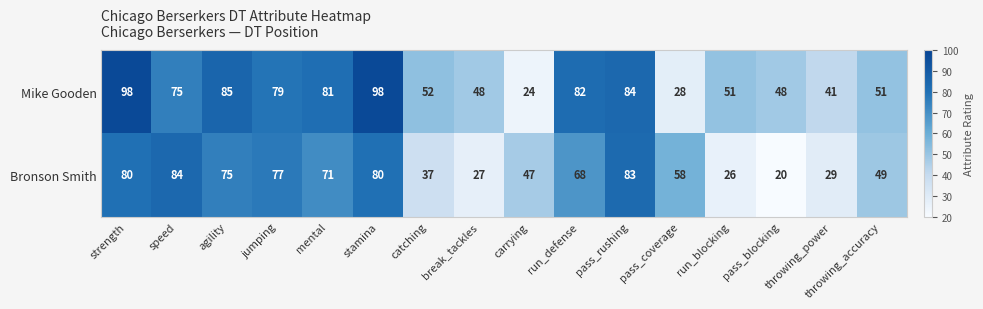

The value of Mike Gooden at run_blocking is 85. True or false?

False